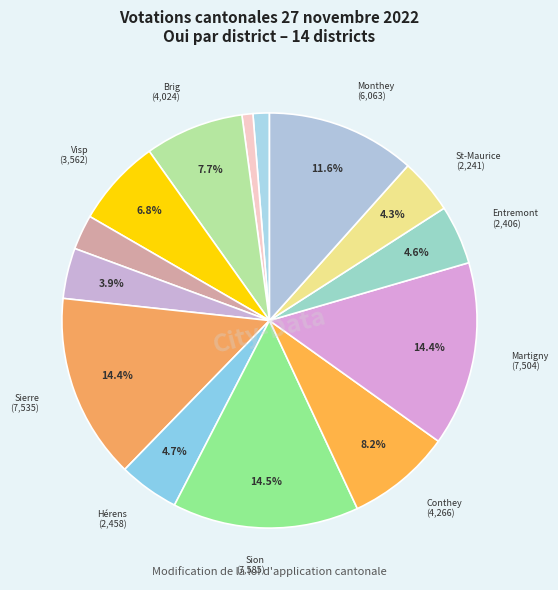

Count the number of slices in the pie.

14